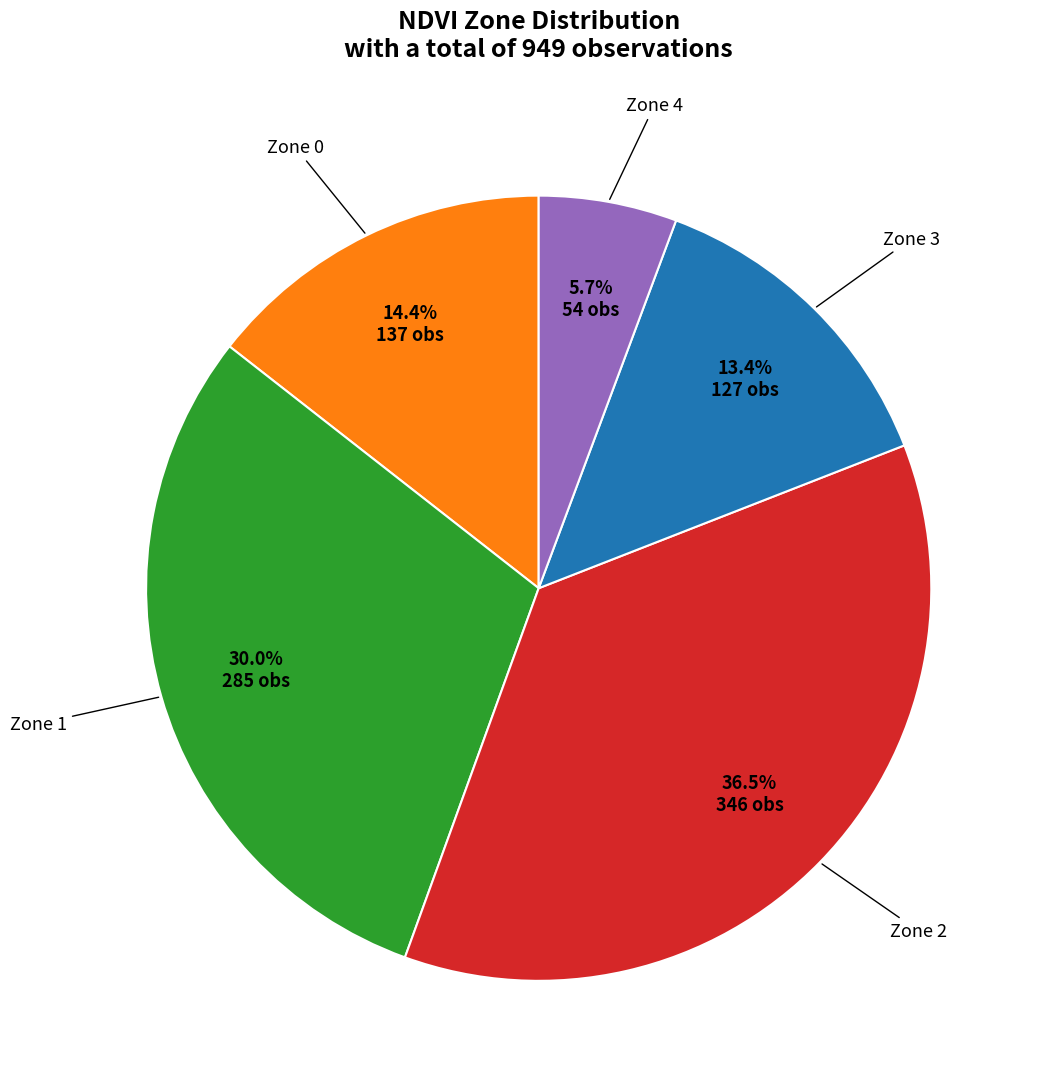

To the nearest percent, what is the difference between the Zone 2 and Zone 1 slice percentages?

6%